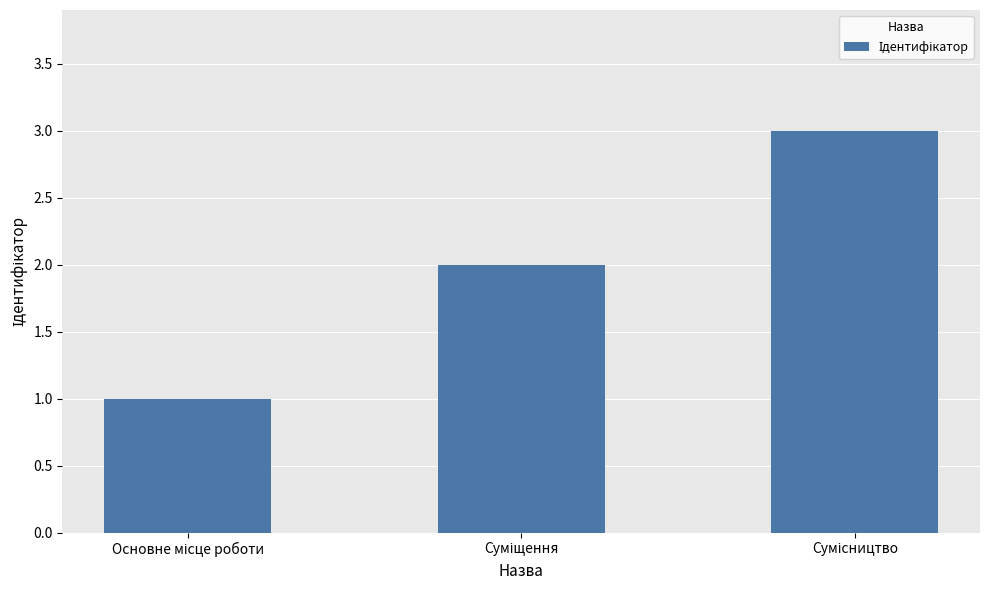

What is the maximum value shown in the chart?

3